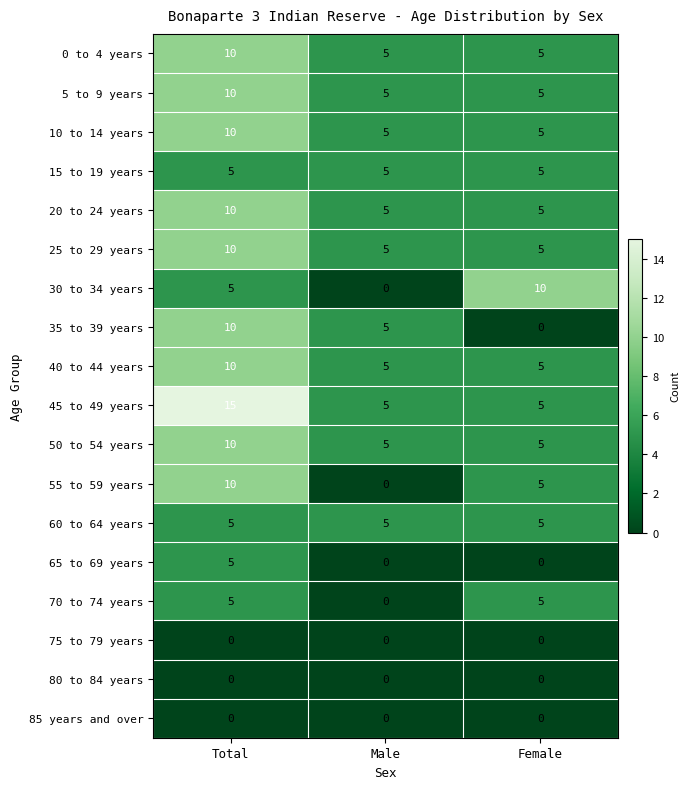

Read the 15 to 19 years value at Male.

5